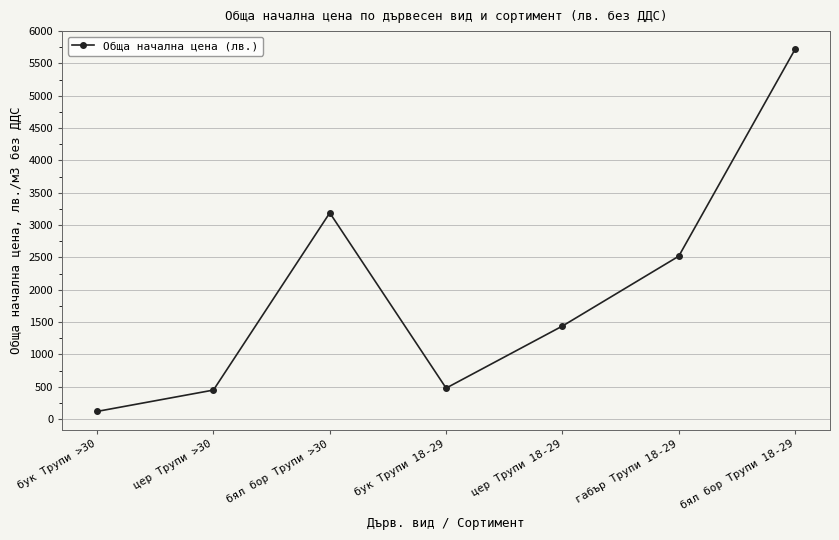

What is the label of the 2nd point from the right?

габър Трупи 18-29